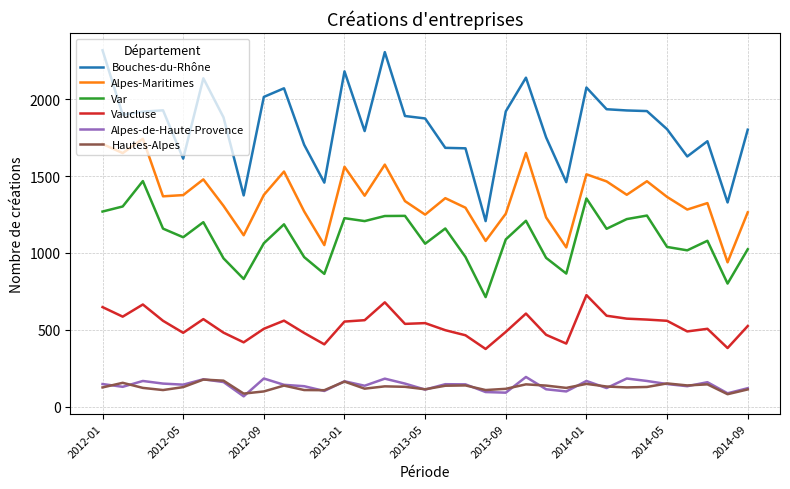

Which series has the largest total across all categories?

Bouches-du-Rhône